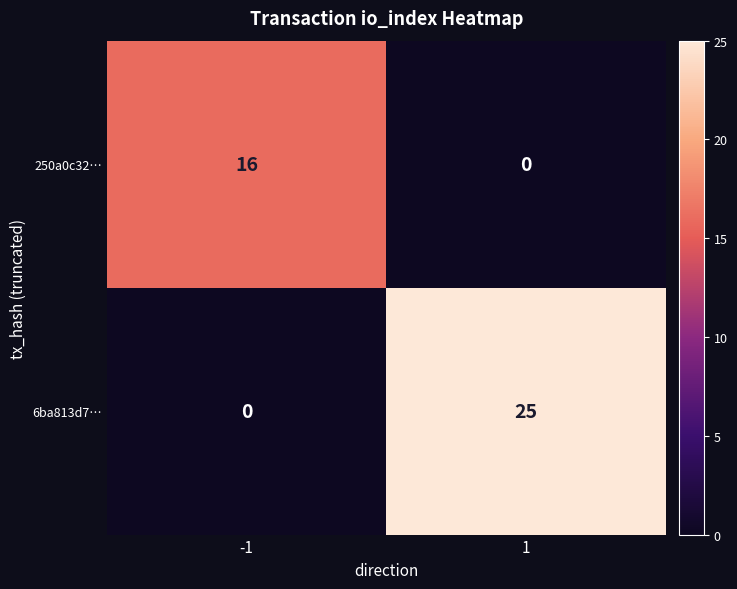

Reading left to right, list all the values displayed in this chart.

250a0c32…: 16	0
6ba813d7…: 0	25